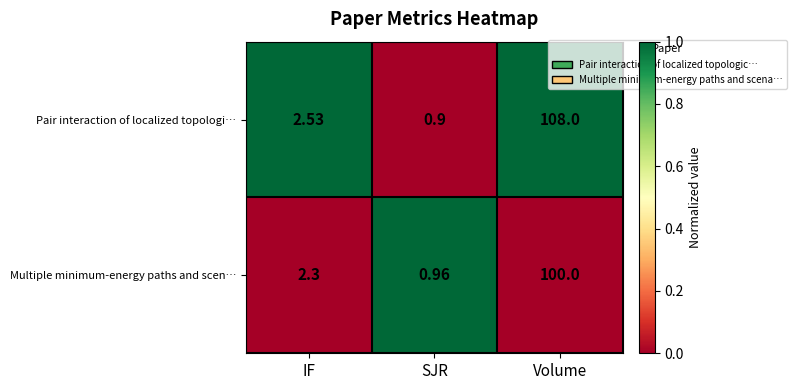

Rank the series by their maximum value, from lowest to highest.

Multiple minimum-energy paths and scen…, Pair interaction of localized topologi…